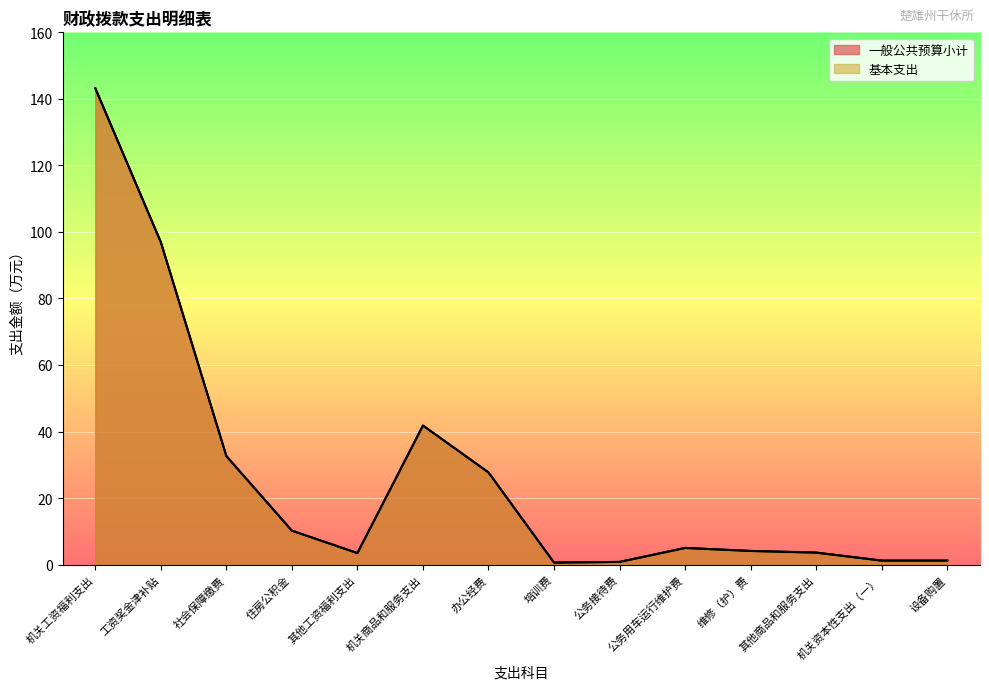

True or false: 一般公共预算小计 and 基本支出 intersect in this chart.

False